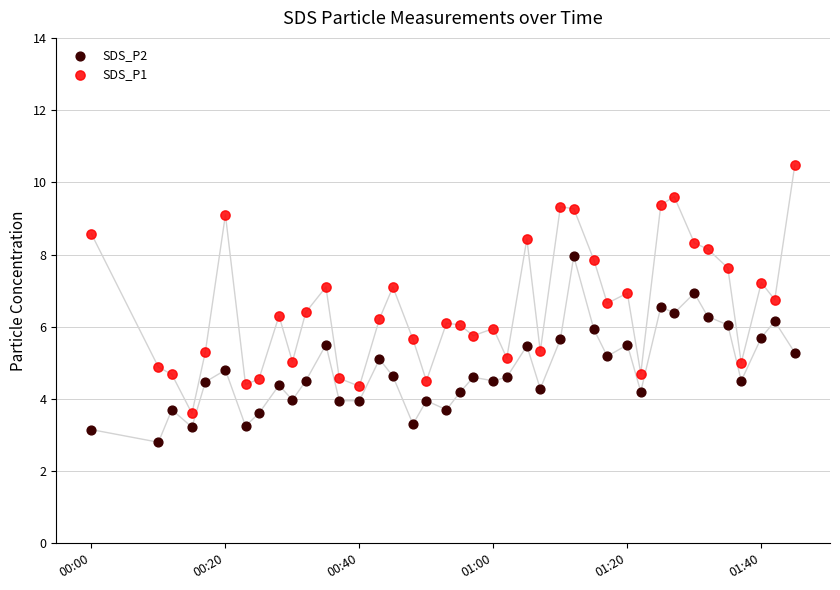

Across all data points, what is the range of Y values (max minus min)?

7.7